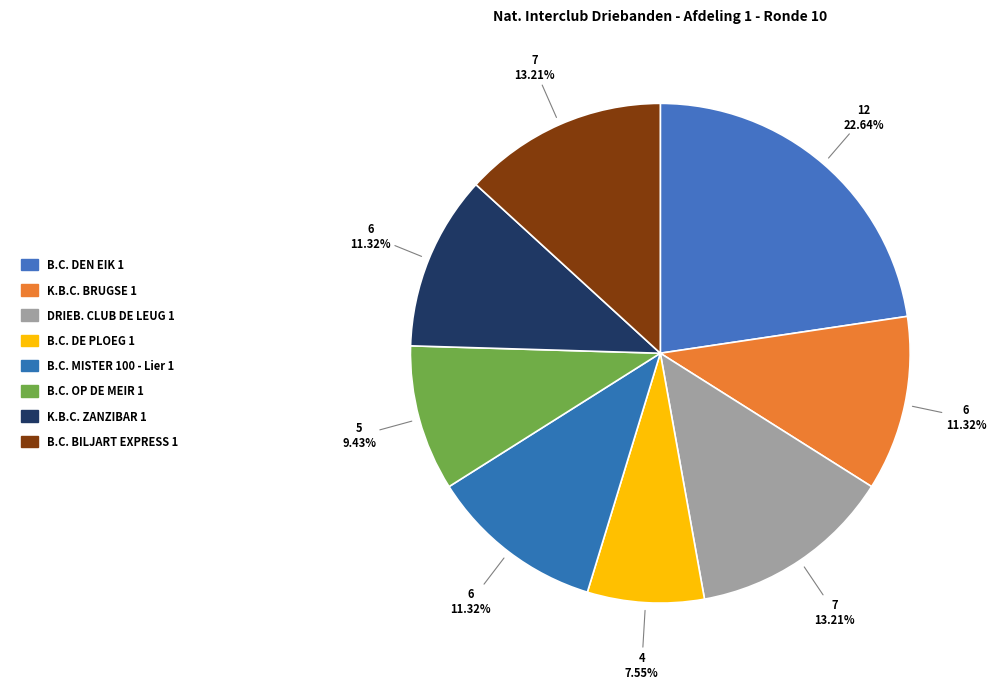

To the nearest percent, what percentage of the pie is B.C. BILJART EXPRESS 1?

13%